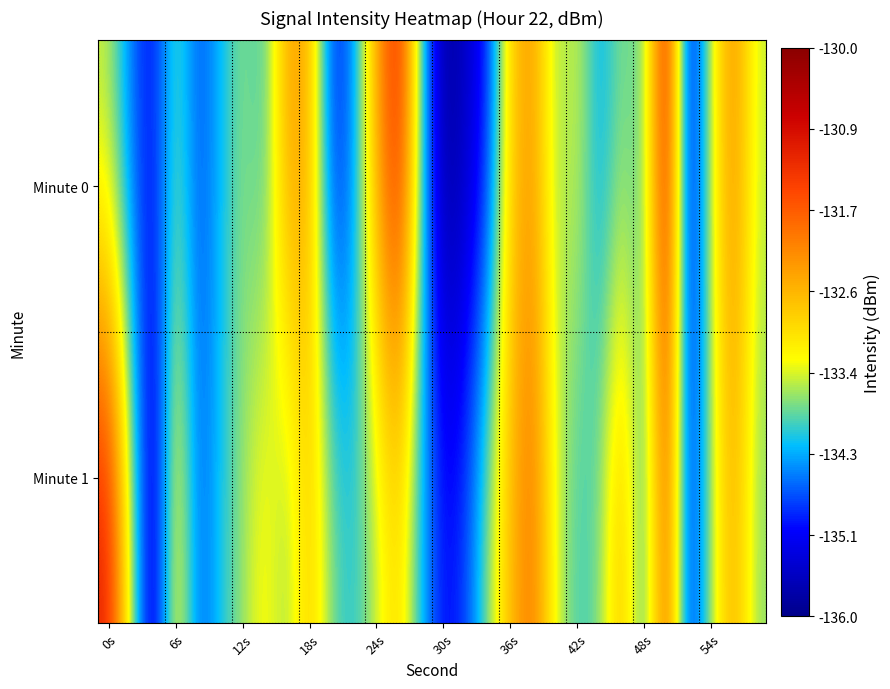

Rank the series by their maximum value, from lowest to highest.

Minute 1, Minute 0